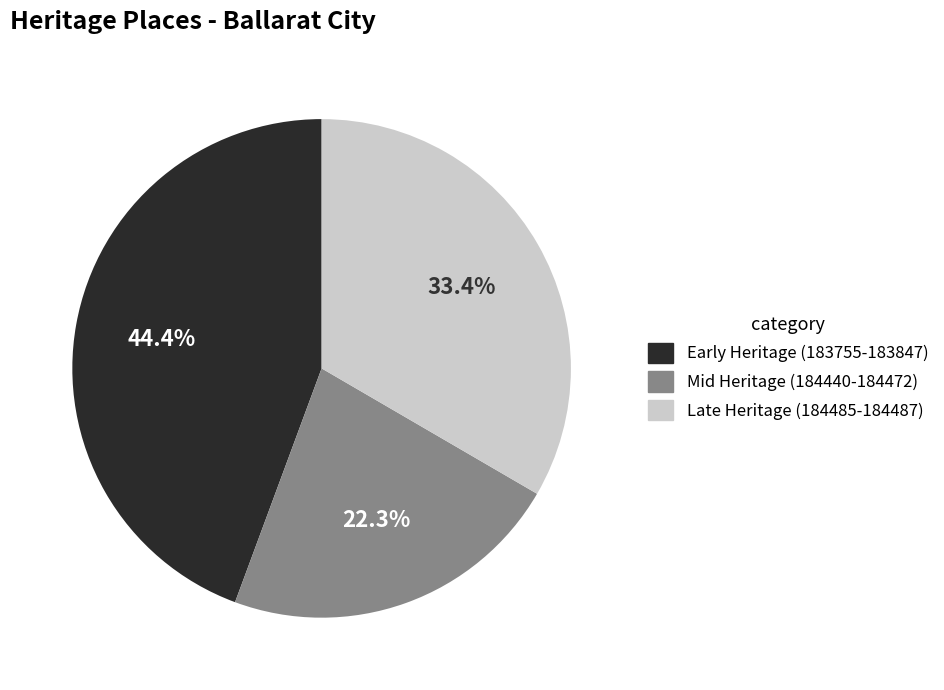

Is there a majority slice in this chart?

No